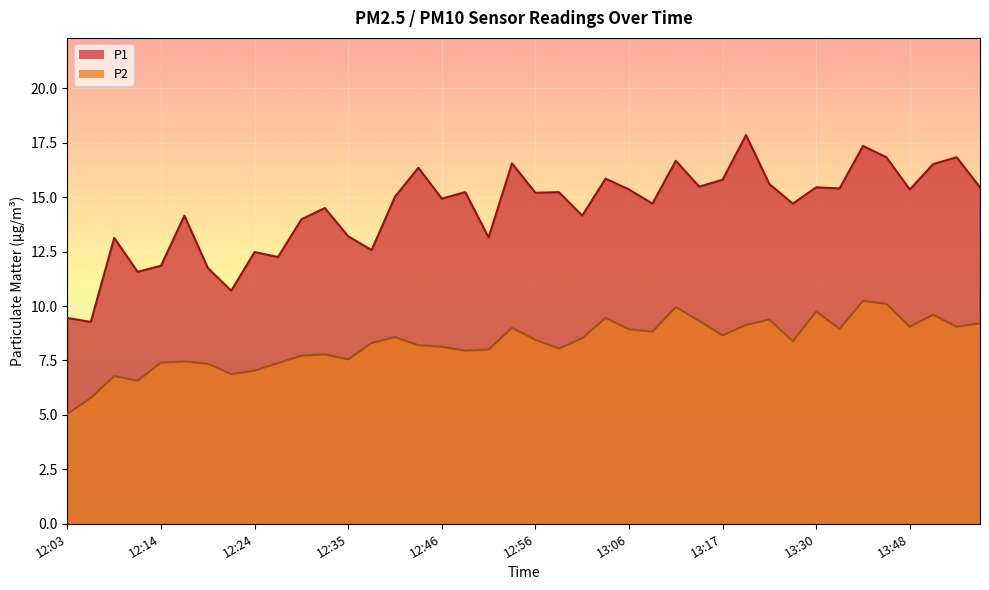

At how many categories does at least one series exceed 12?

34